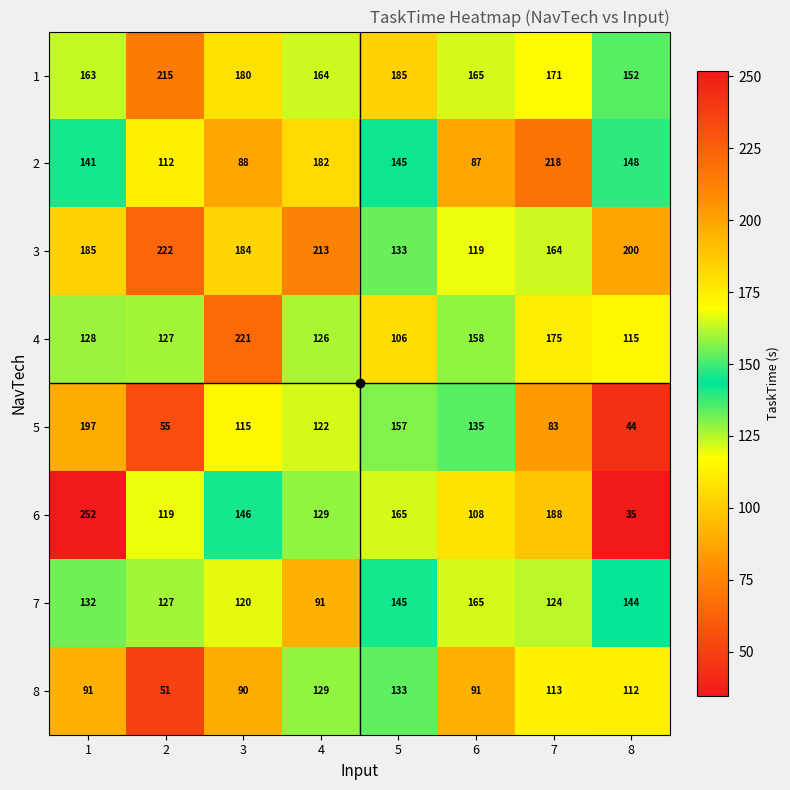

What is the sum of the 8 values at 6 and 5?

224